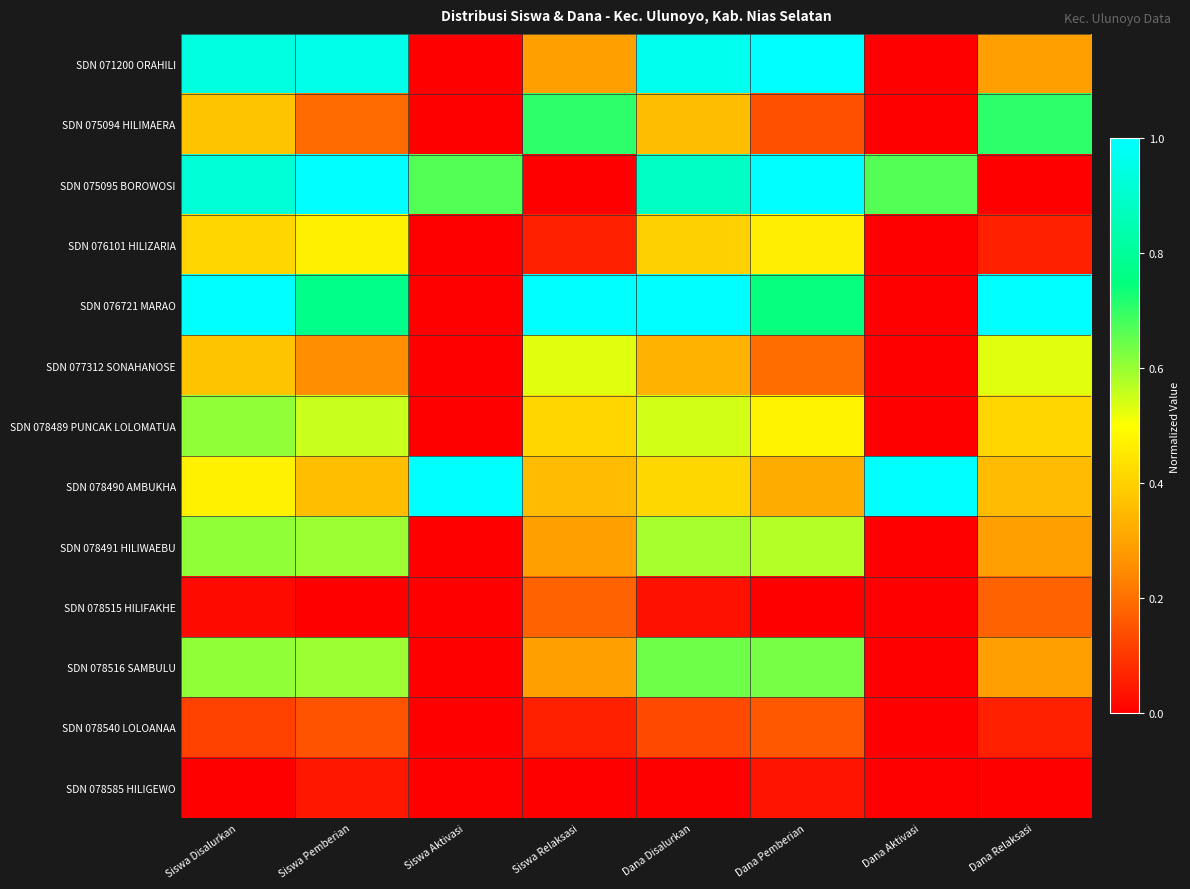

At how many categories does at least one series exceed 0?

8